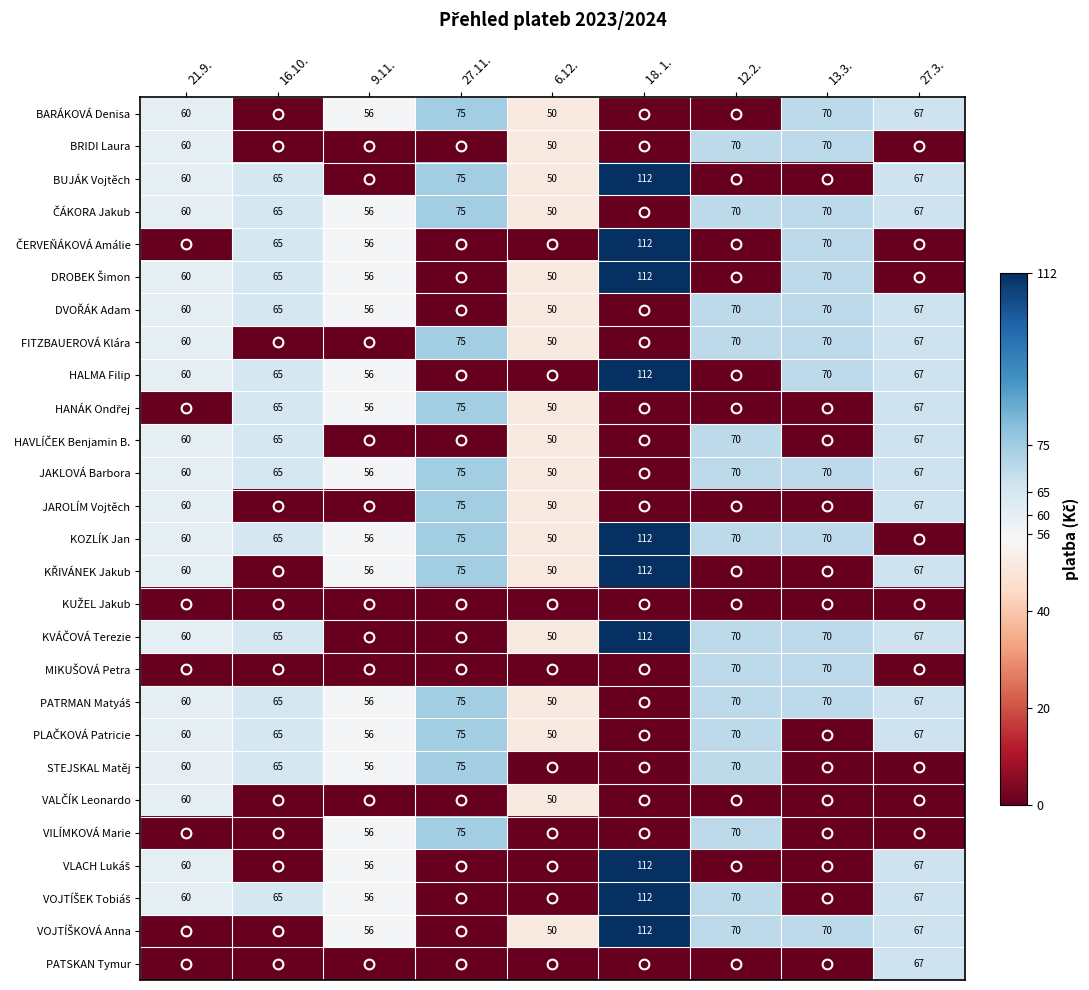

At how many categories does at least one series exceed 76?

1